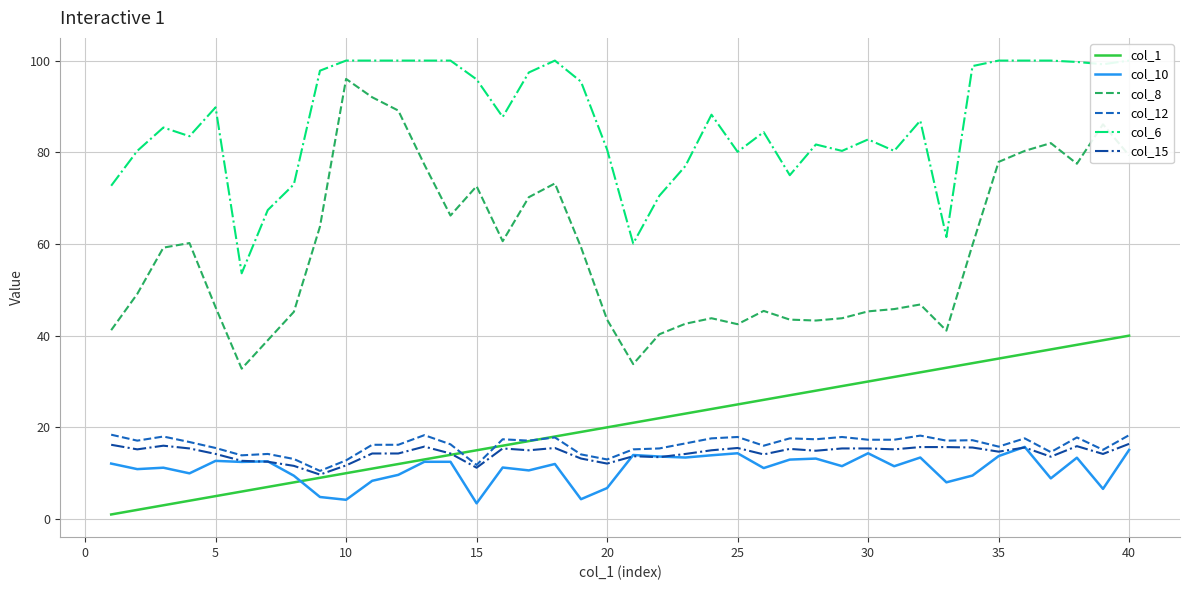

True or false: col_8 and col_15 cross at least once.

False